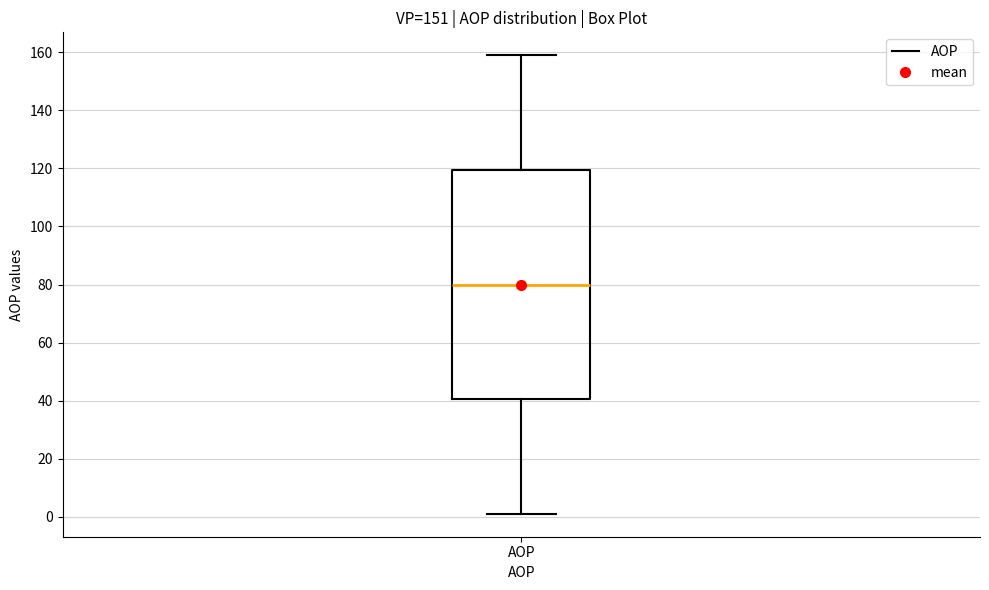

Read this box plot against the y-axis: the position of the median line, the range covered by the box, and the ends of both whiskers. The values are not printed on the chart, so give them approximately, as read against the axis.

median 80, box 40 to 120, whiskers 2 to 160